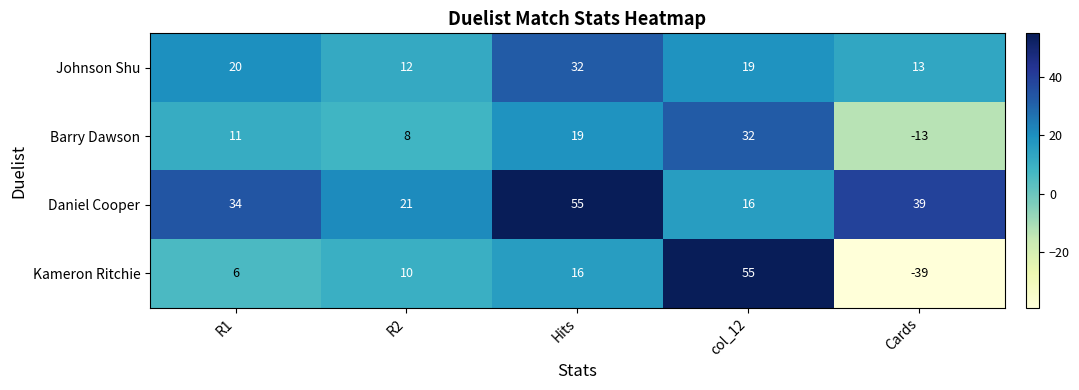

Which series has the largest range (max minus min)?

Kameron Ritchie